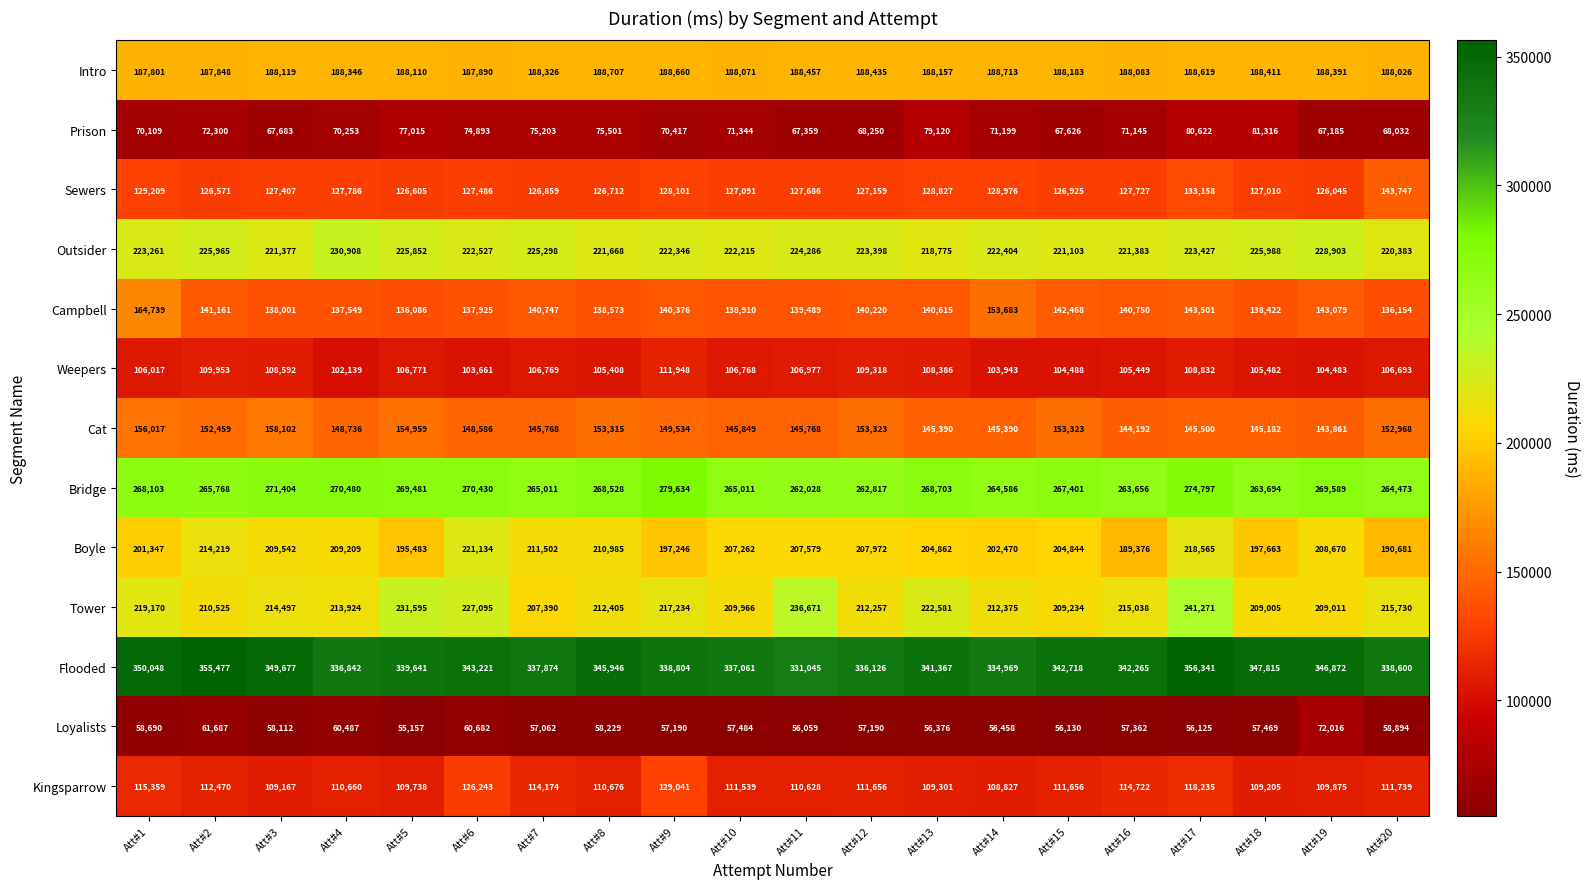

Which series has the largest total across all categories?

Flooded